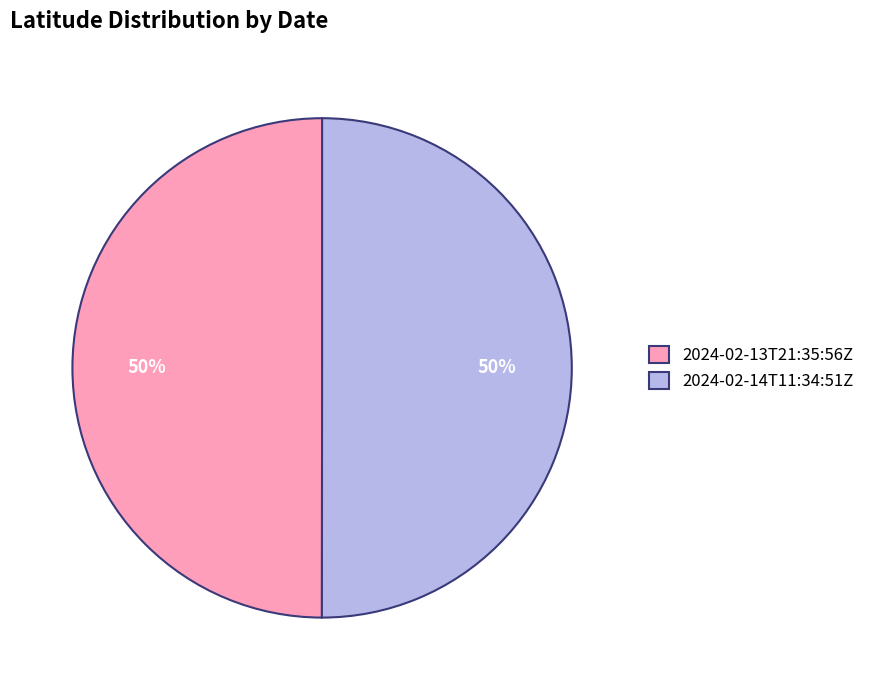

To the nearest percent, what is the average slice percentage?

50%